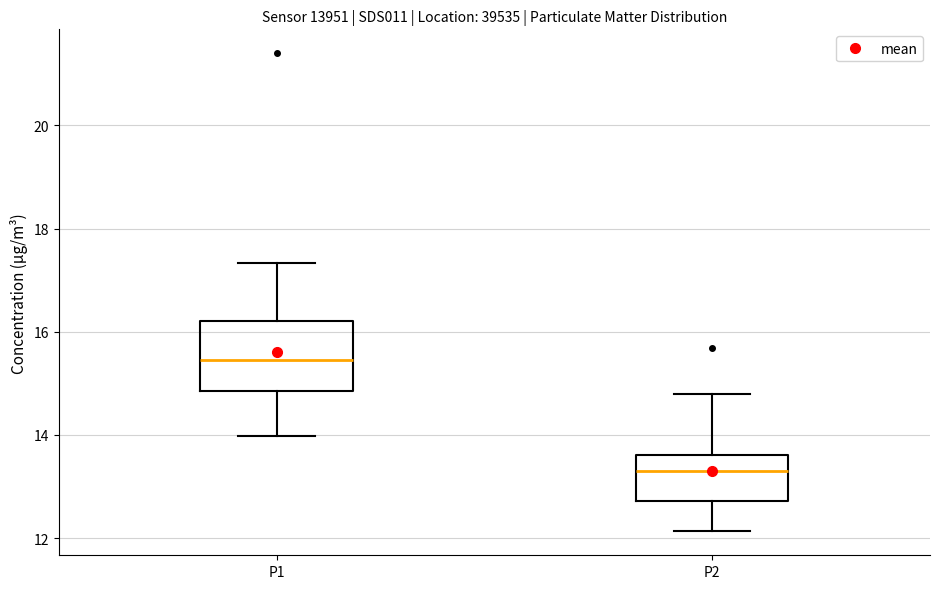

Which box's median line is the highest?

P1